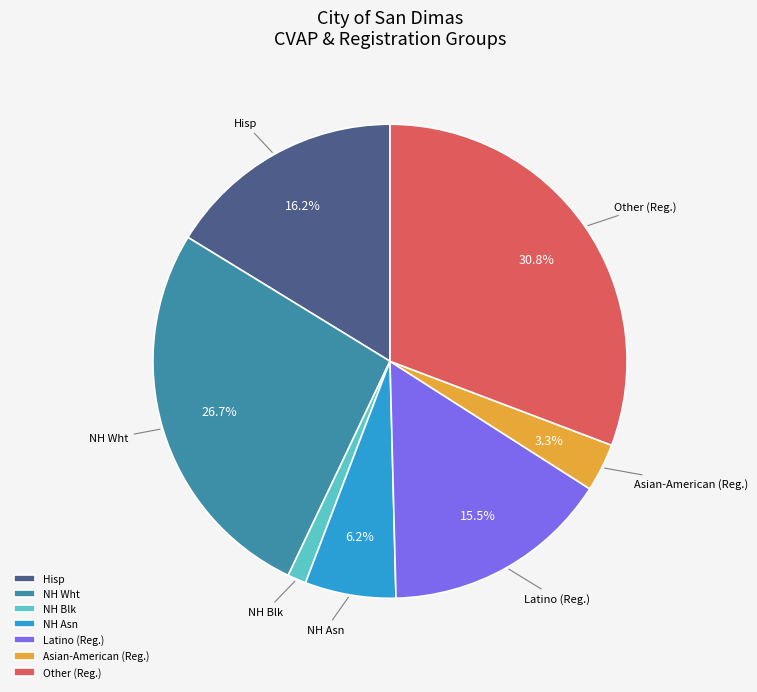

What portion of the pie excludes Asian-American (Reg.)?

96.7%